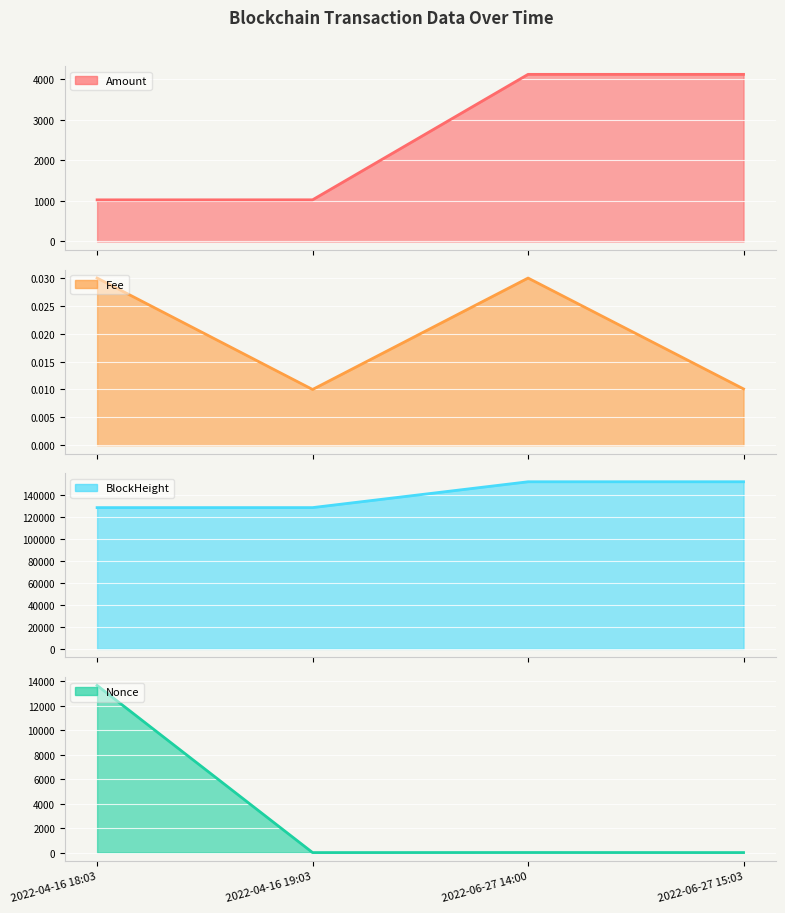

List the series in order of their peak value, highest first.

BlockHeight line, Nonce line, Amount line, Fee line